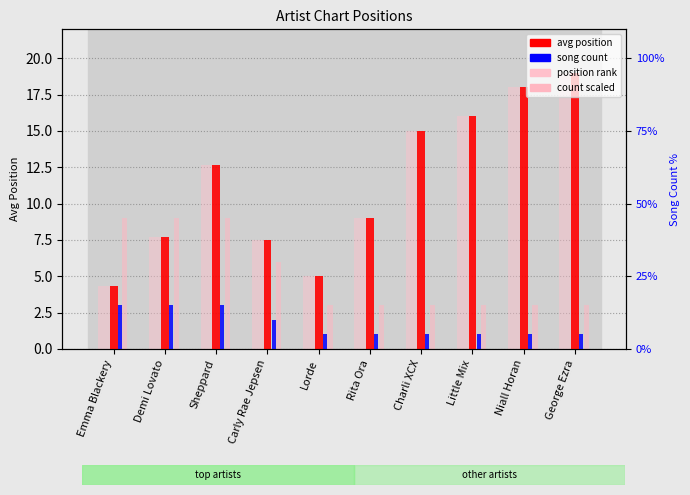

Read the song count value at Emma Blackery.

3.0